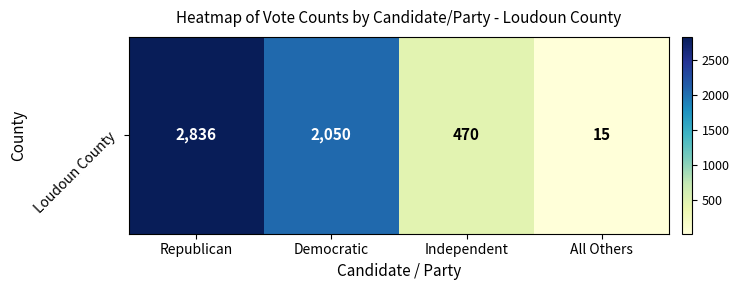

What is the change in value from Republican to Independent?

-2366